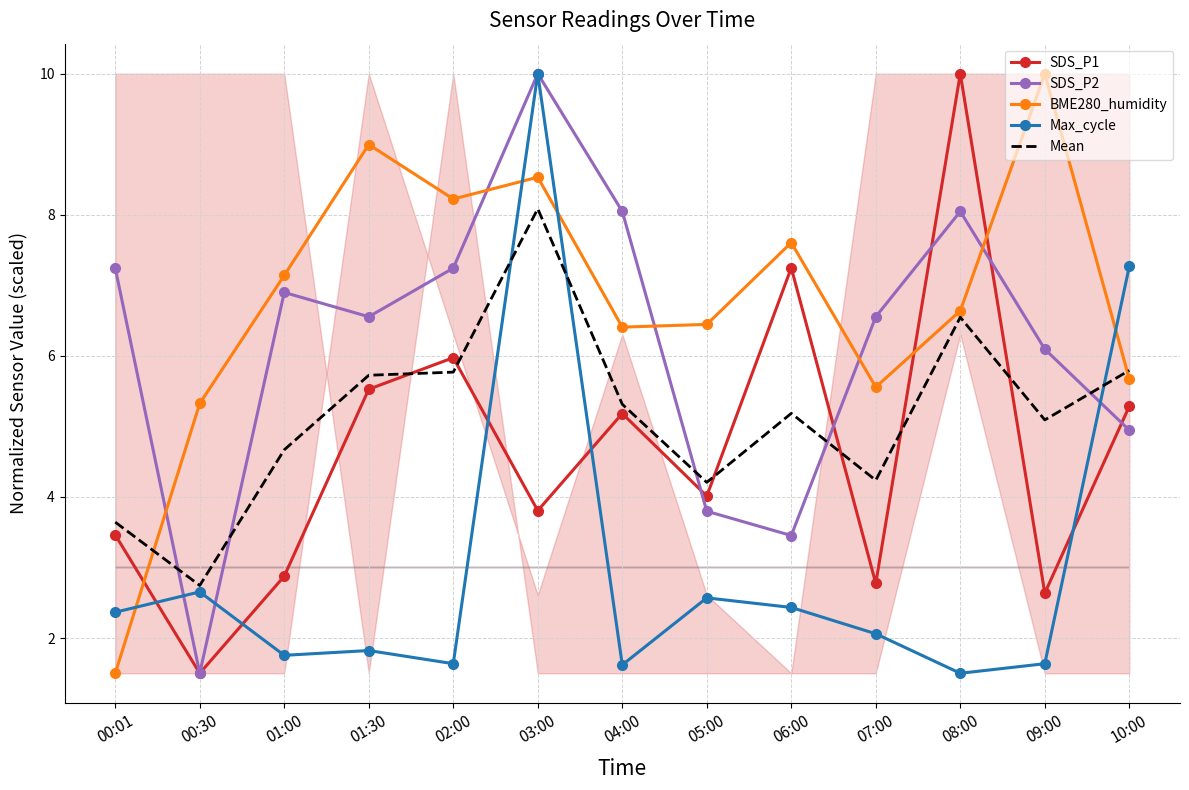

Rank the series by their maximum value, from highest to lowest.

SDS_P1, SDS_P2, BME280_humidity, Max_cycle, Mean